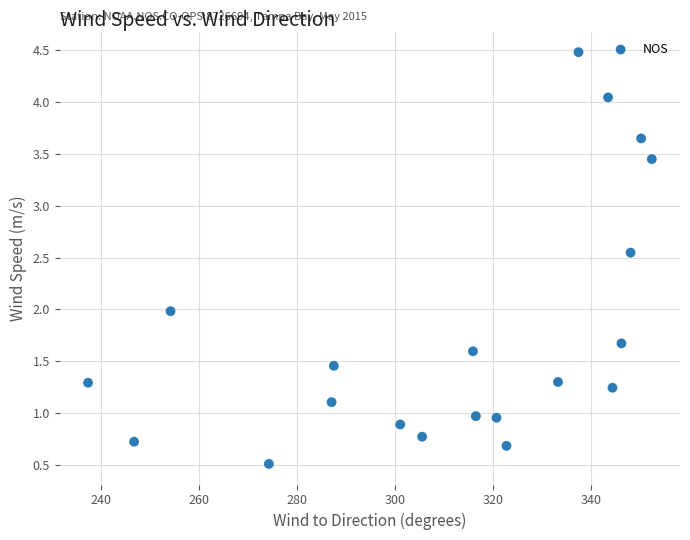

What is the range of Y values (max minus min)?

4.0